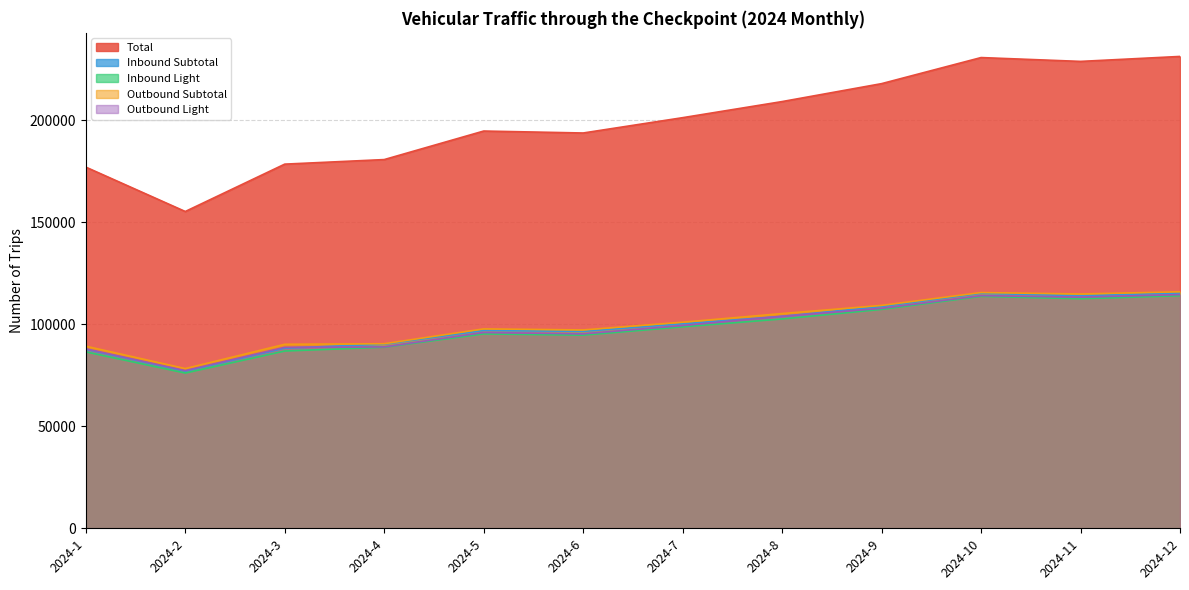

Read the Outbound Subtotal value at 2024-10, to the nearest 10.

115520